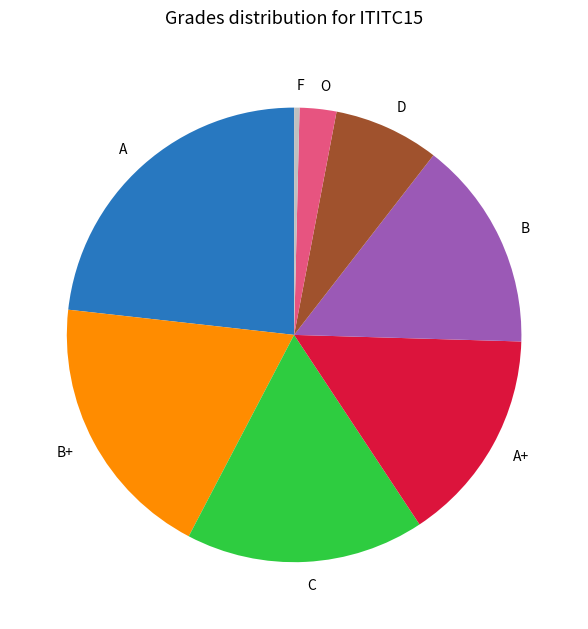

What is the smallest slice in the pie chart?

F